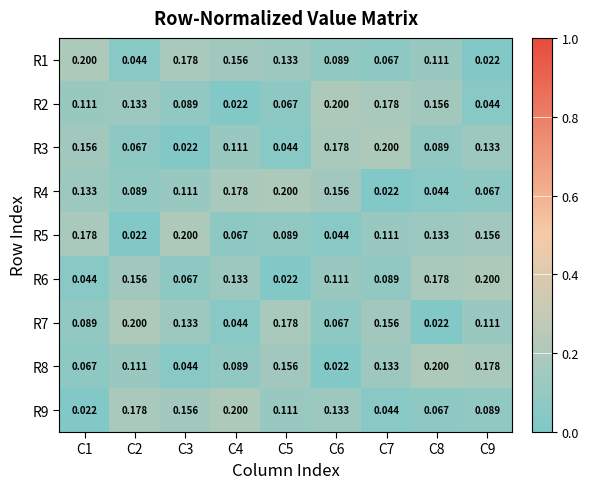

Count the number of data series in this chart.

9